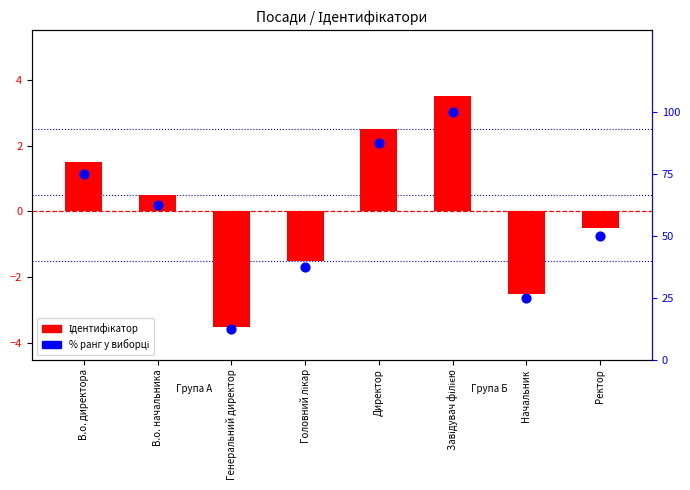

At which category is the sum across all series the highest?

Завідувач філією